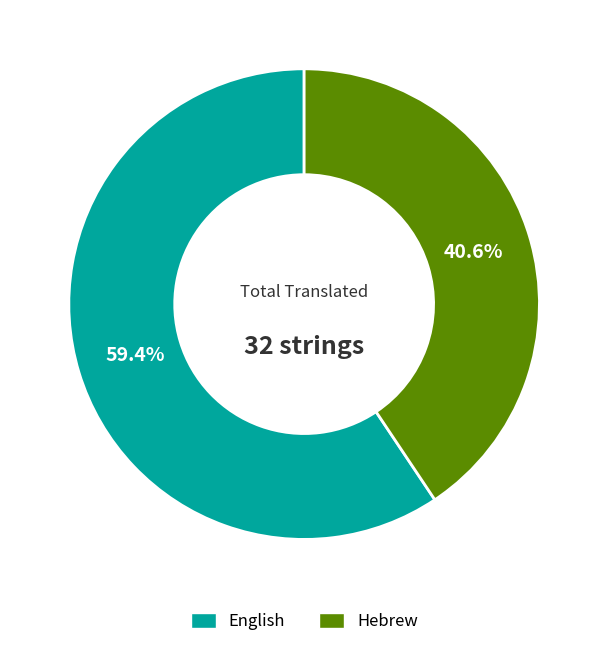

To the nearest percent, what is the average slice percentage?

50%